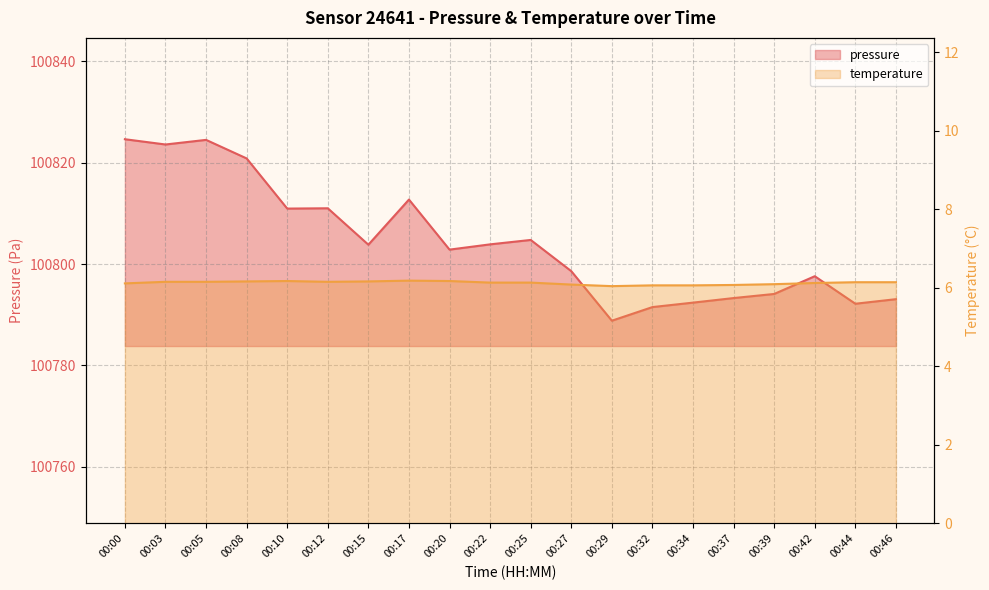

Is the value of pressure at 00:44 greater than the value of temperature at 00:27?

Yes